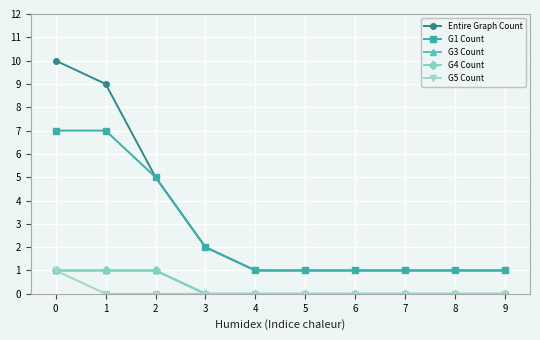

Between 1 and 3, which series saw the biggest shift?

Entire Graph Count